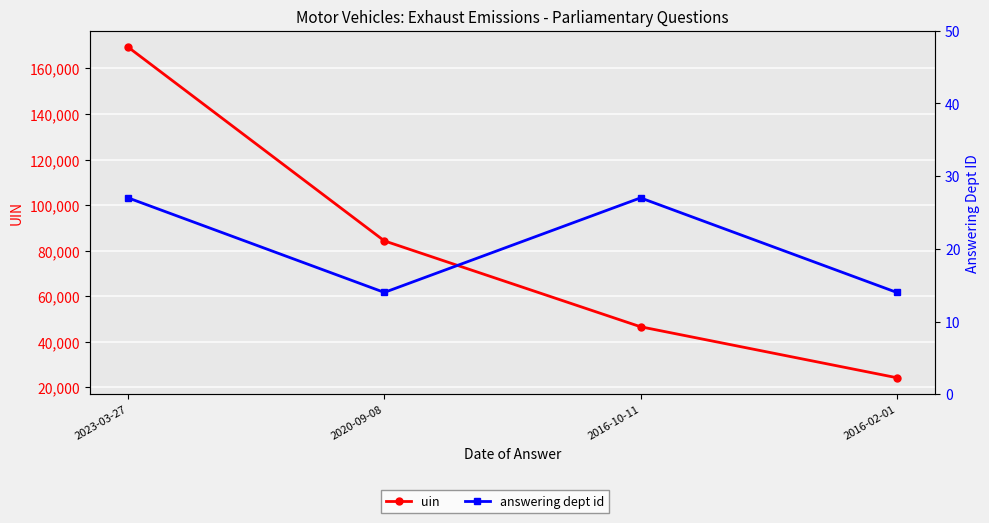

At which category does answering dept id reach its first local valley?

2020-09-08